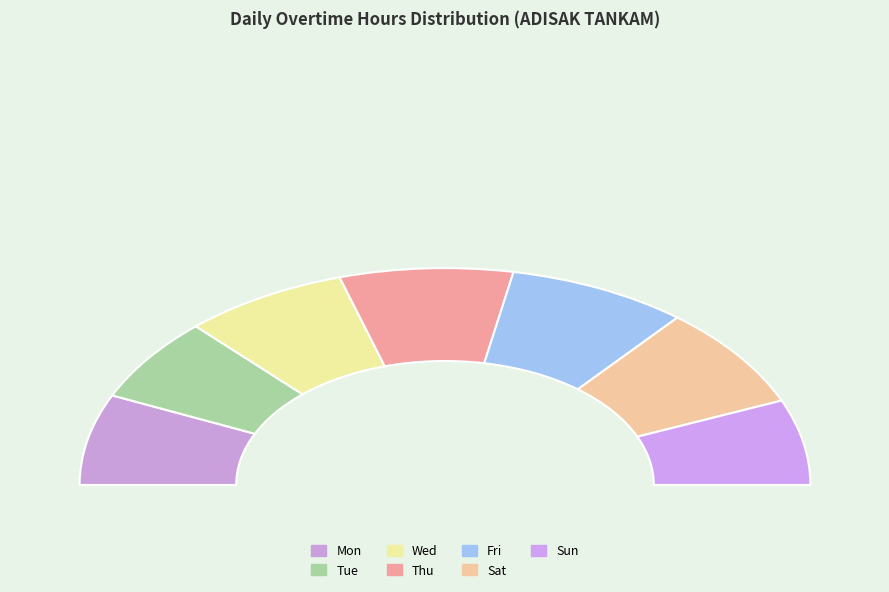

The Sat slice represents 28% of the pie. True or false?

False